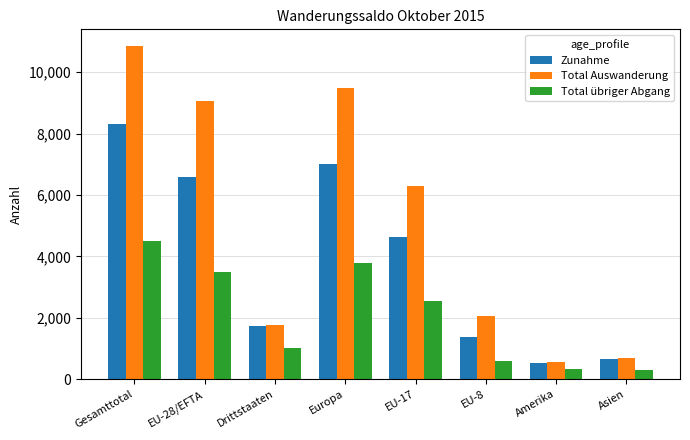

What is the greatest value displayed?

10855